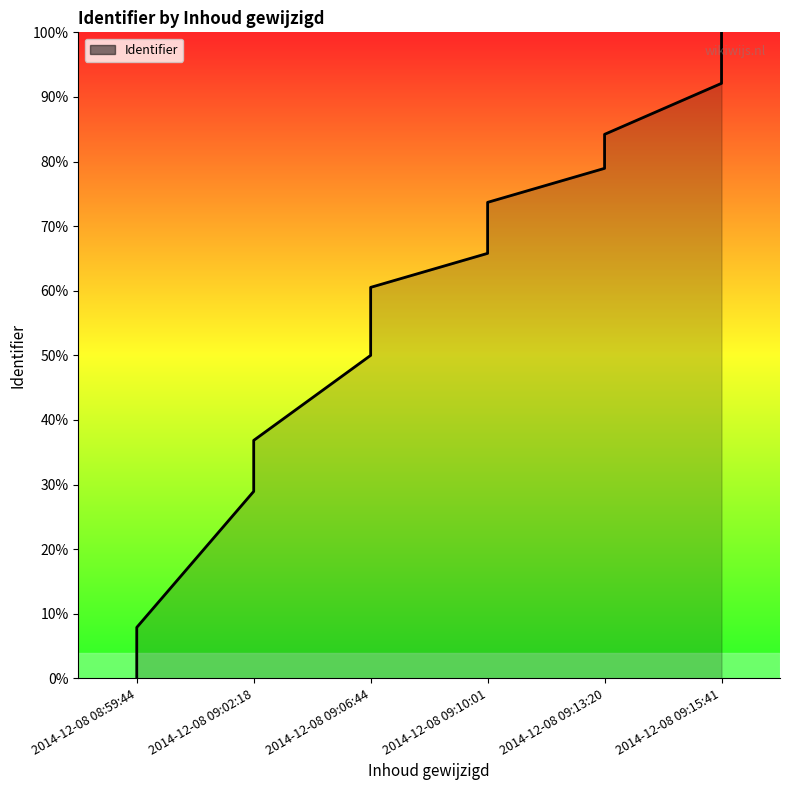

How many lines are shown in the chart?

1